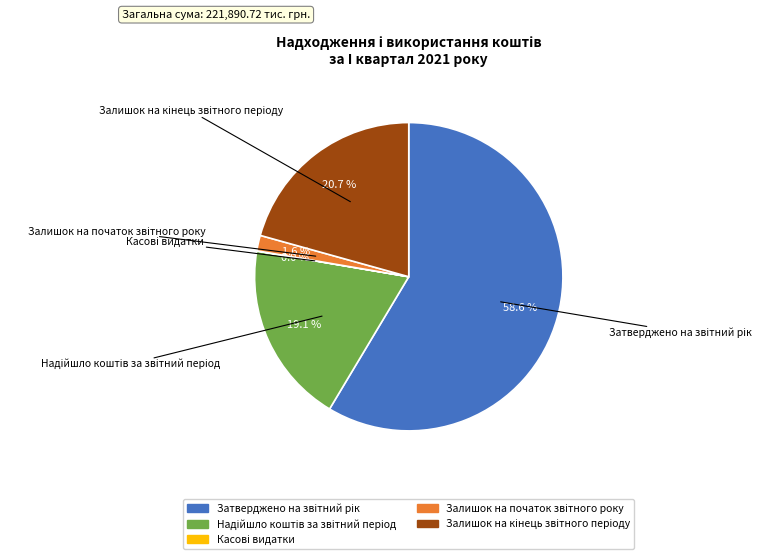

Is there a majority slice in this chart?

Yes